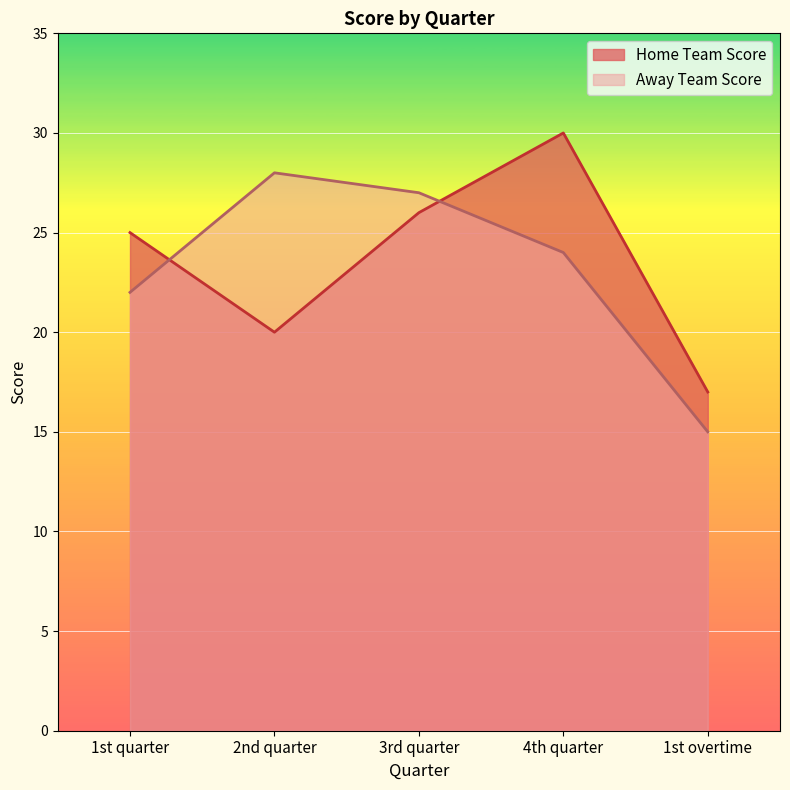

Which has a higher value, 3rd quarter or 1st overtime?

3rd quarter